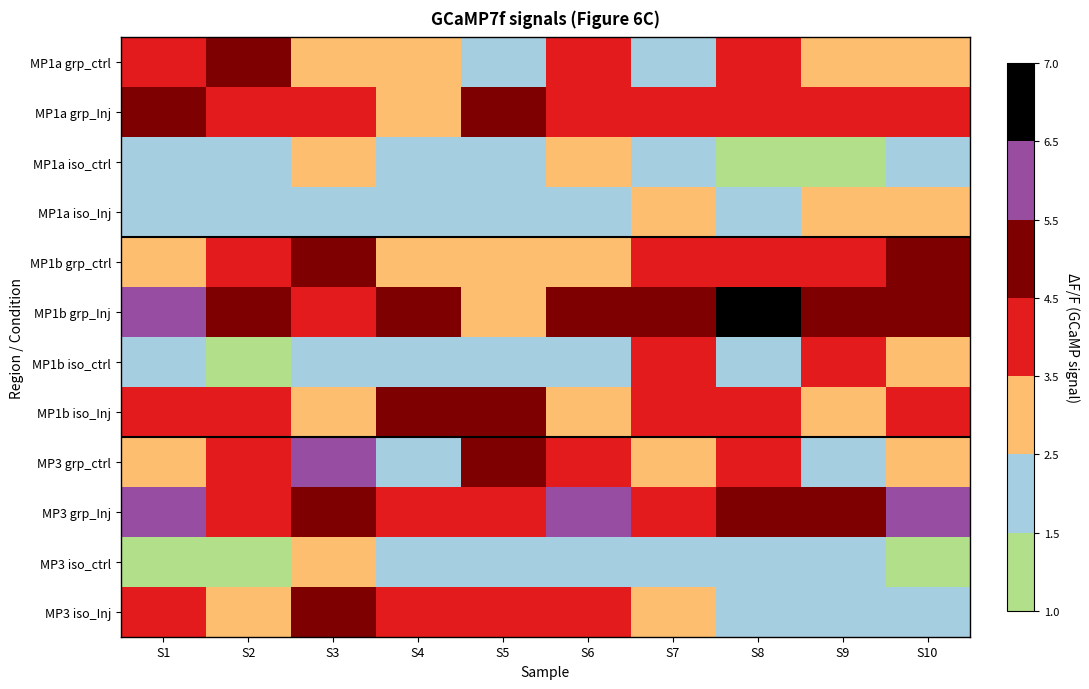

Between S2 and S10, which series saw the biggest shift?

MP3 grp_Inj